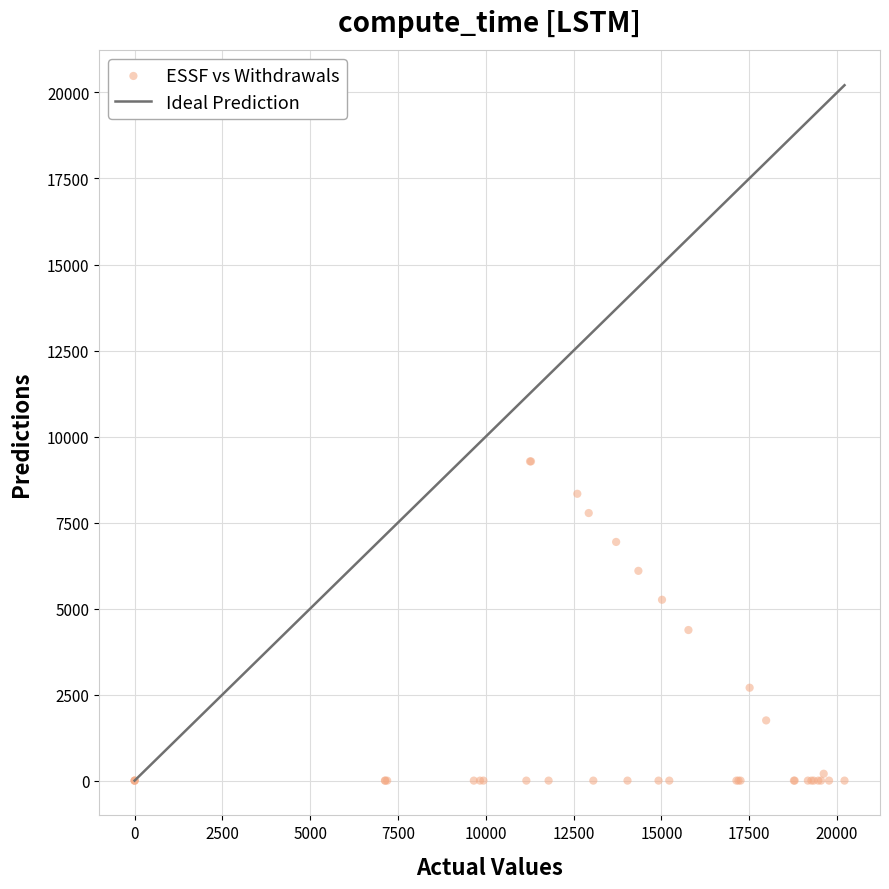

What Y value in the scatter plot is closest to 4638?

4376.7